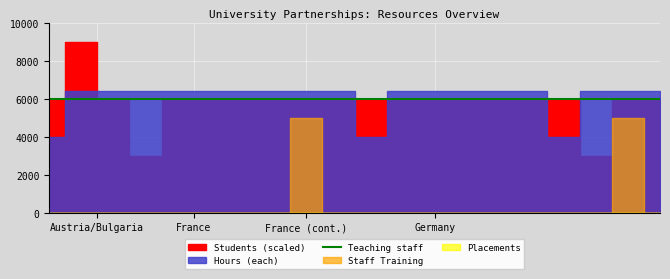

In Hours (each), how many points are lower than both neighbors (excluding endpoints)?

2